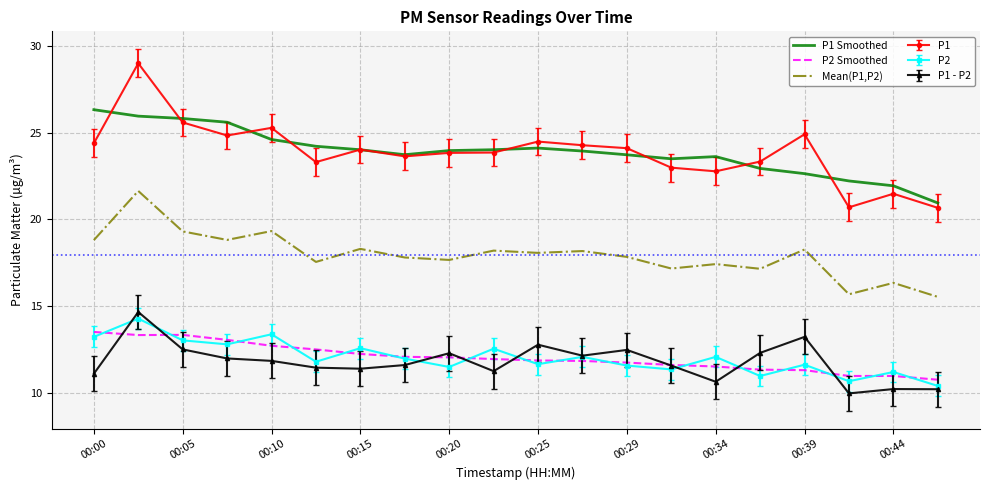

What is the minimum value for Mean(P1,P2)?

15.6